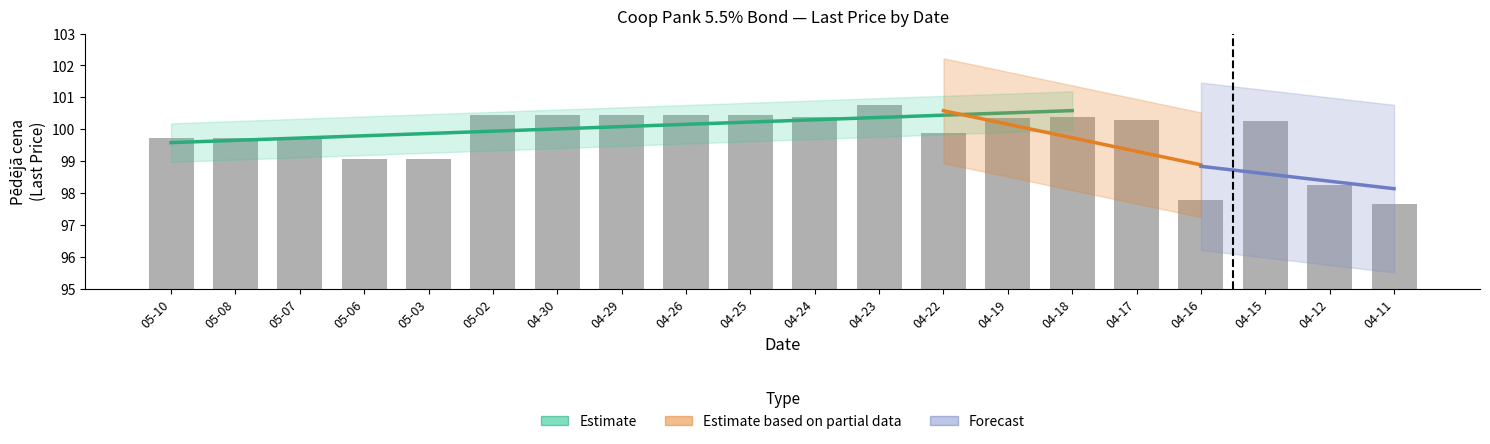

What is the average value?

99.8